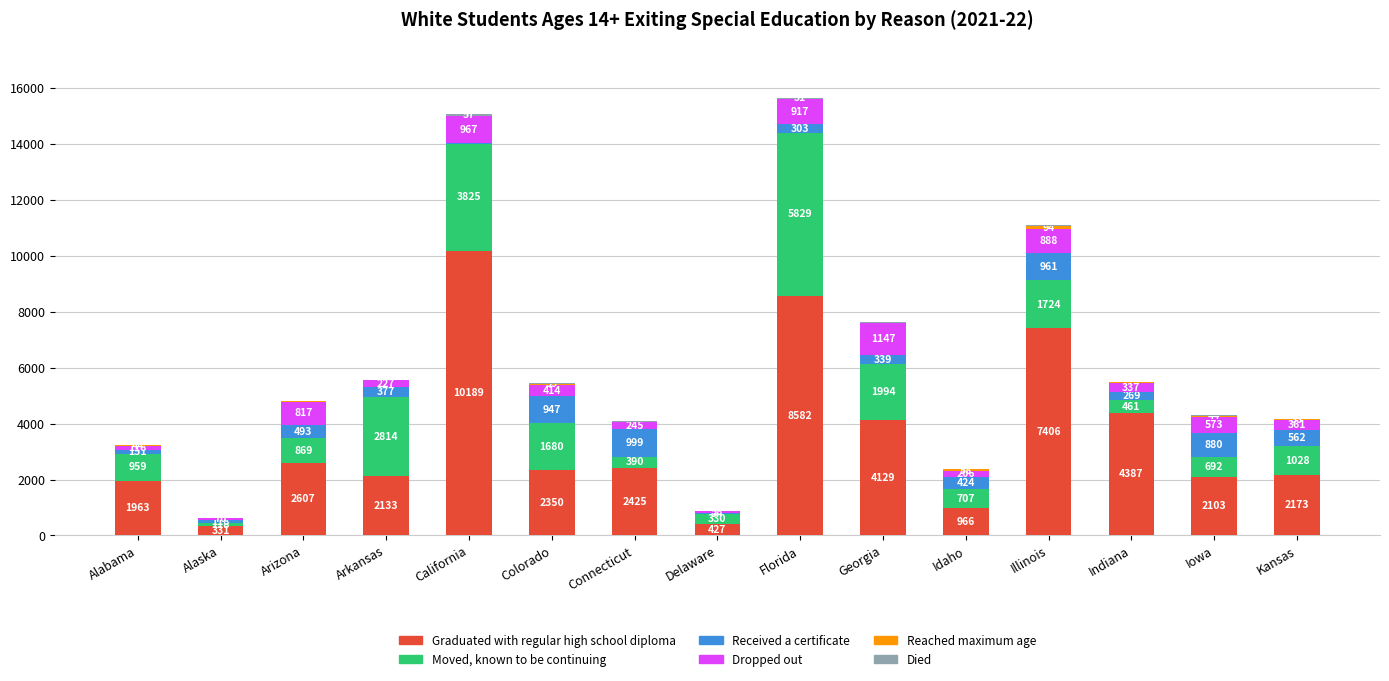

What is the sum of the Graduated with regular high school diploma values at Colorado and Arkansas?

4483